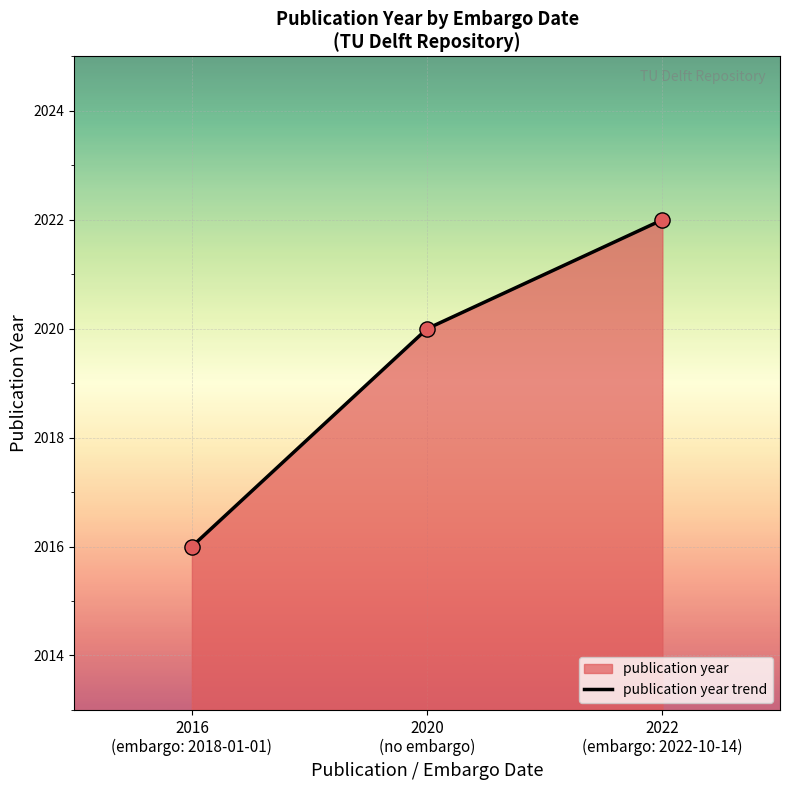

Between 2016
(embargo: 2018-01-01) and 2022
(embargo: 2022-10-14), which is larger?

2022
(embargo: 2022-10-14)